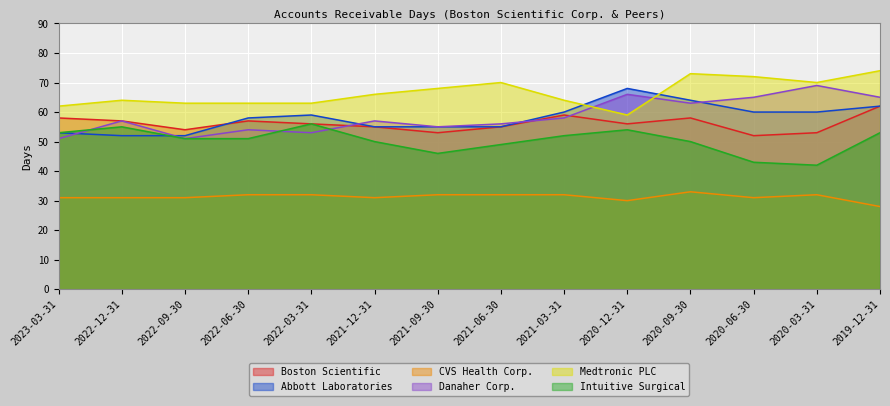

At which label is Abbott Laboratories closest to 60?

2021-03-31